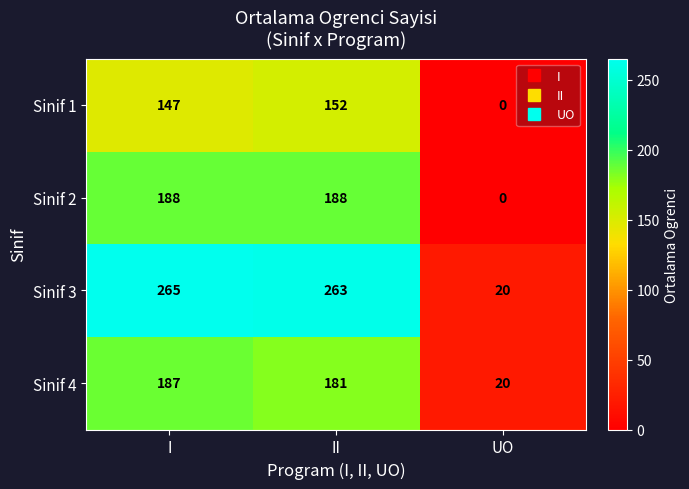

At which category is the sum across all series the highest?

I